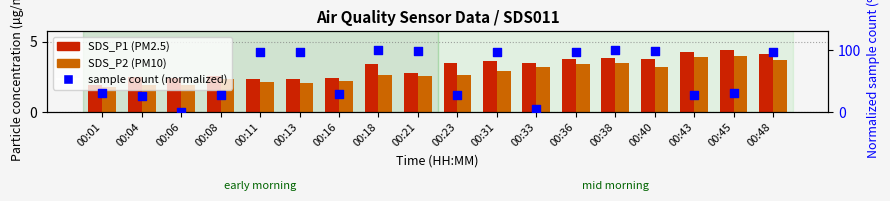

Which series has the widest spread of Y values?

sample count (normalized)